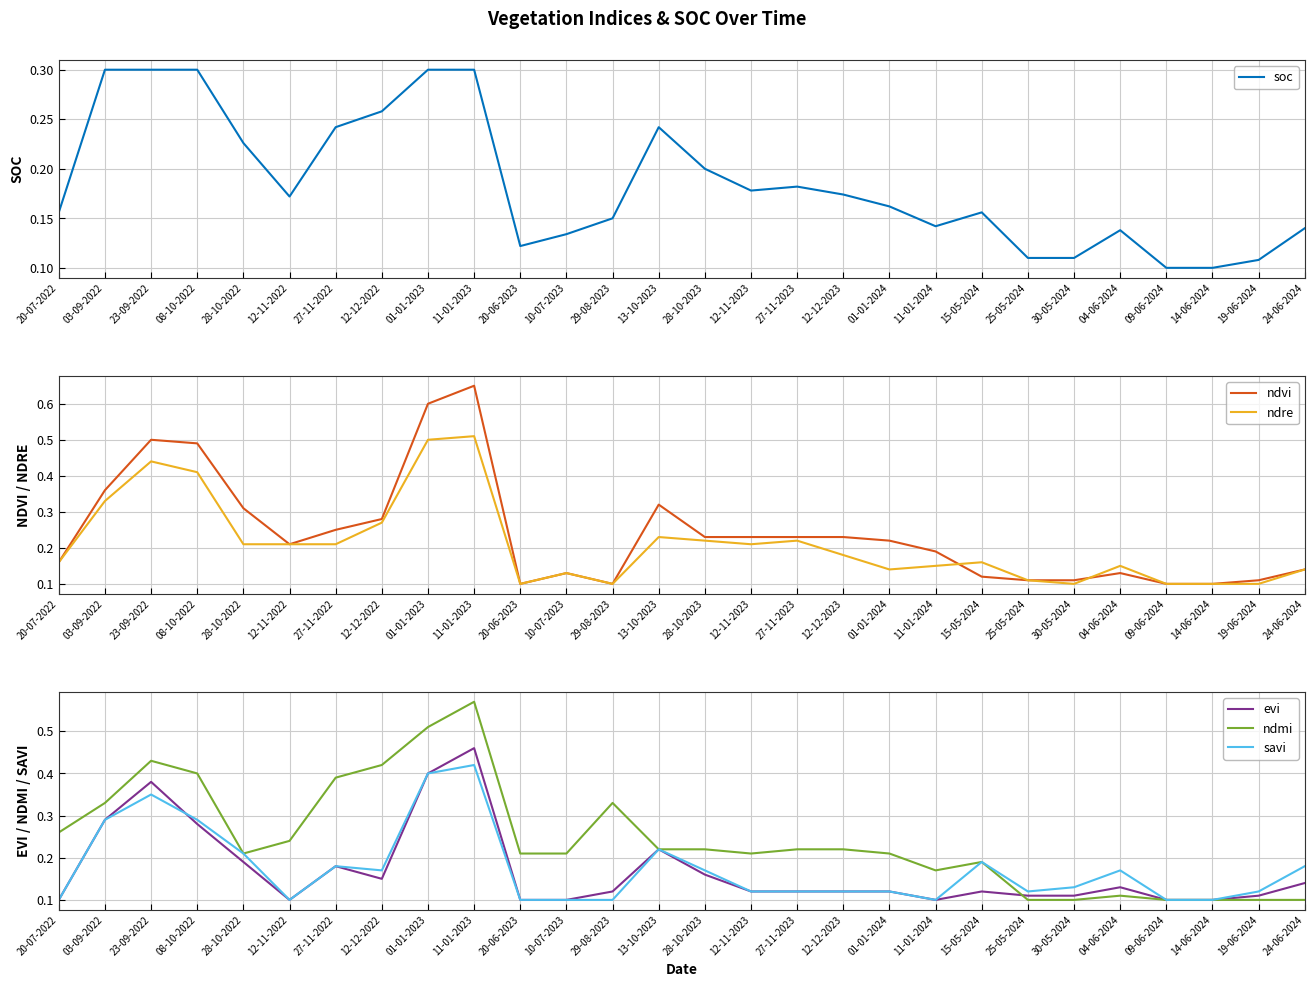

List the series in order of their peak value, lowest first.

soc, savi, evi, ndre, ndmi, ndvi